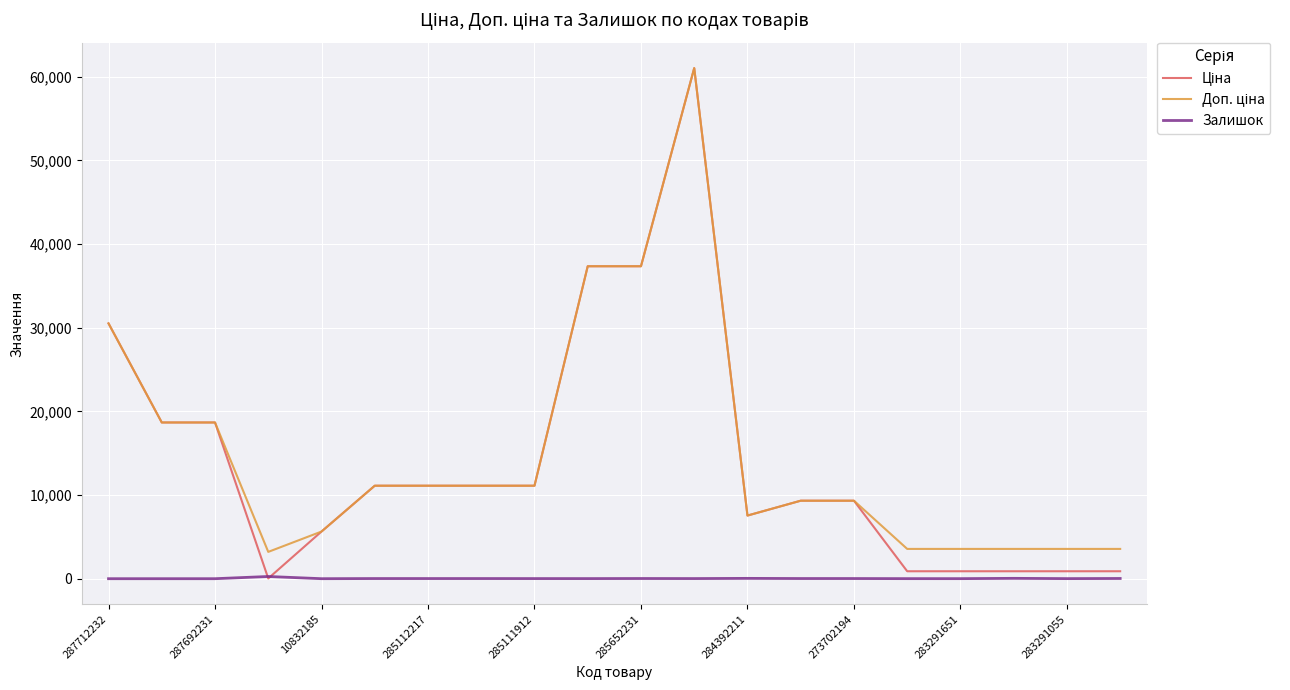

What is the maximum value shown in the chart?

61024.7